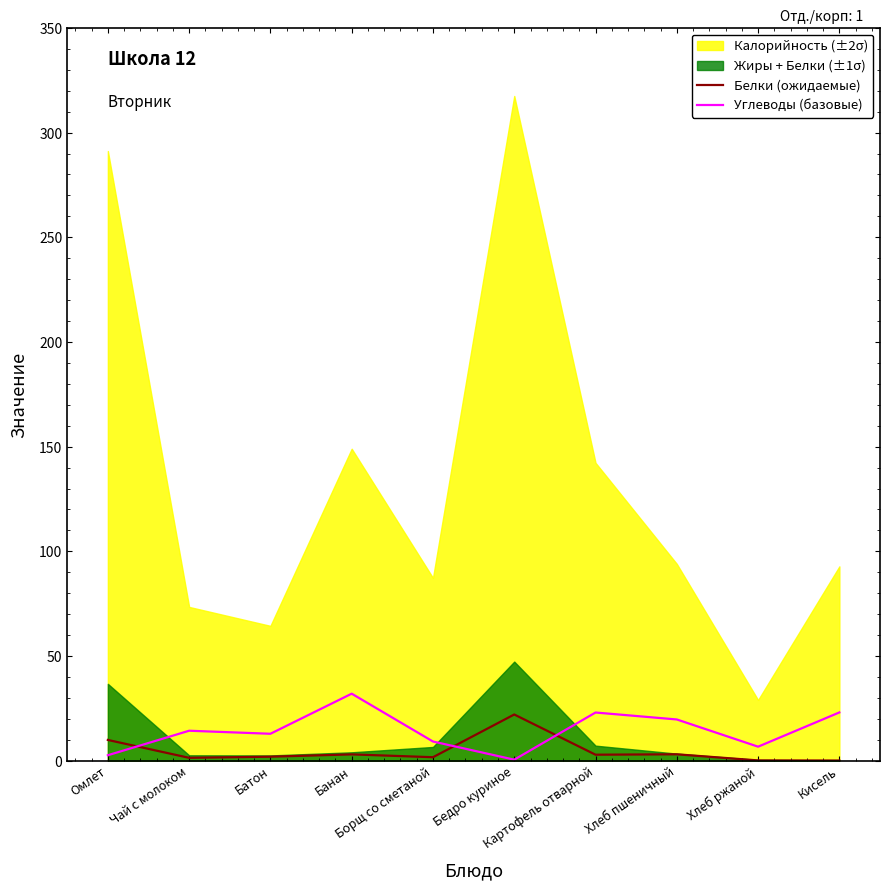

What is the difference between the Углеводы (базовые) values at Картофель отварной and Хлеб пшеничный?

3.3